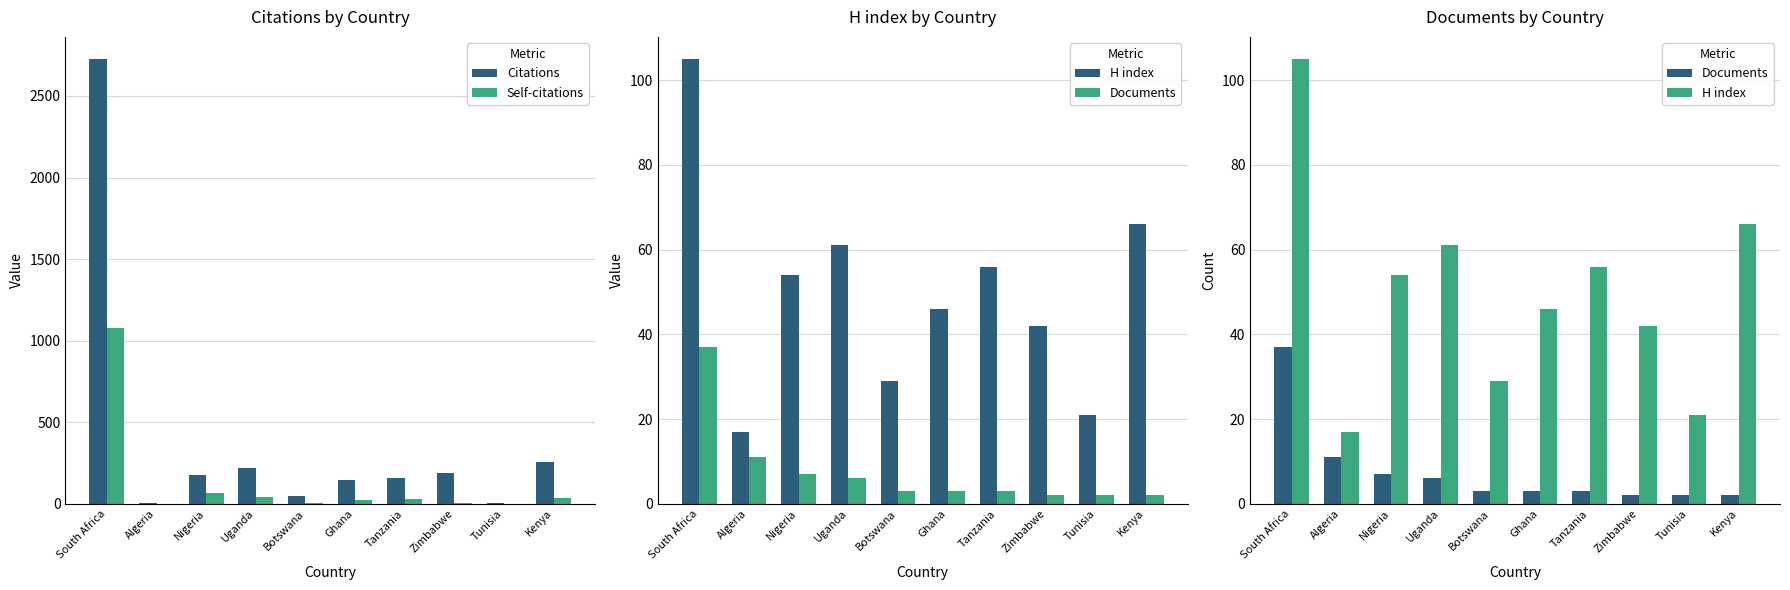

Reading left to right, extract all data points from this chart.

Citations: South Africa=2726	Algeria=2	Nigeria=176	Uganda=216	Botswana=49	Ghana=146	Tanzania=159	Zimbabwe=189	Tunisia=4	Kenya=253
Self-citations: South Africa=1080	Algeria=1	Nigeria=63	Uganda=40	Botswana=7	Ghana=20	Tanzania=28	Zimbabwe=4	Tunisia=0	Kenya=36
H index: South Africa=105	Algeria=17	Nigeria=54	Uganda=61	Botswana=29	Ghana=46	Tanzania=56	Zimbabwe=42	Tunisia=21	Kenya=66
Documents: South Africa=37	Algeria=11	Nigeria=7	Uganda=6	Botswana=3	Ghana=3	Tanzania=3	Zimbabwe=2	Tunisia=2	Kenya=2